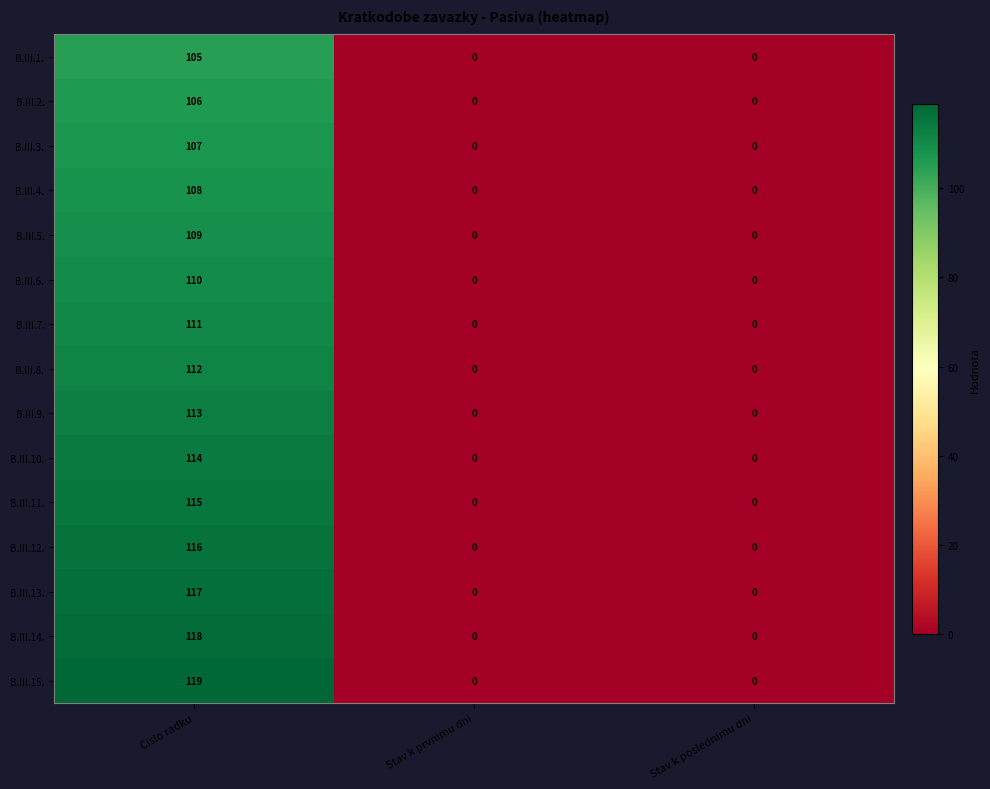

Which series changed the most between Cislo radku and Stav k prvnimu dni?

B.III.15.